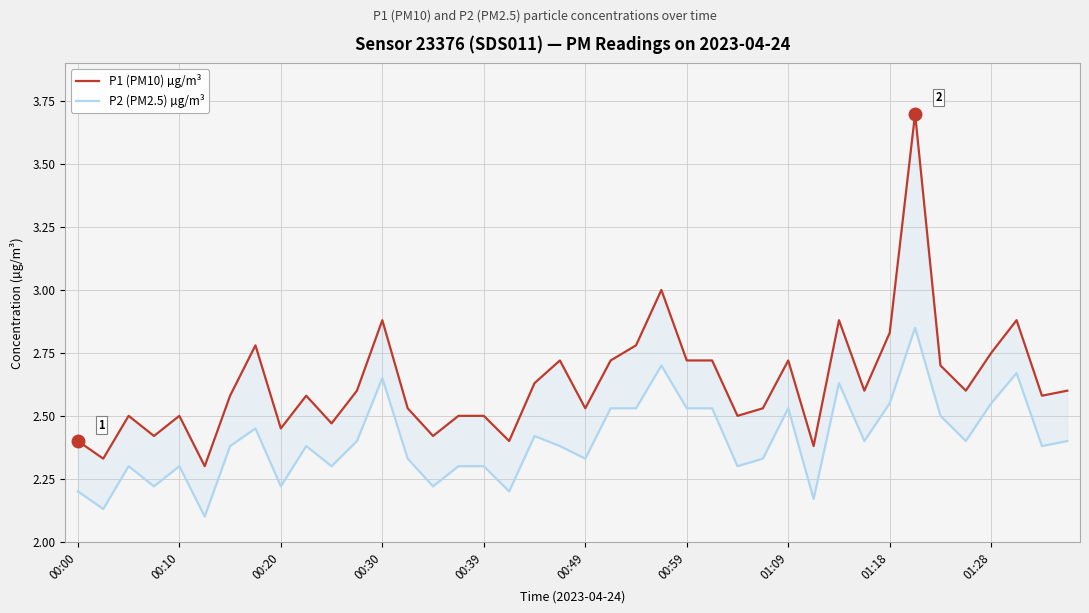

Count the number of data series in this chart.

2